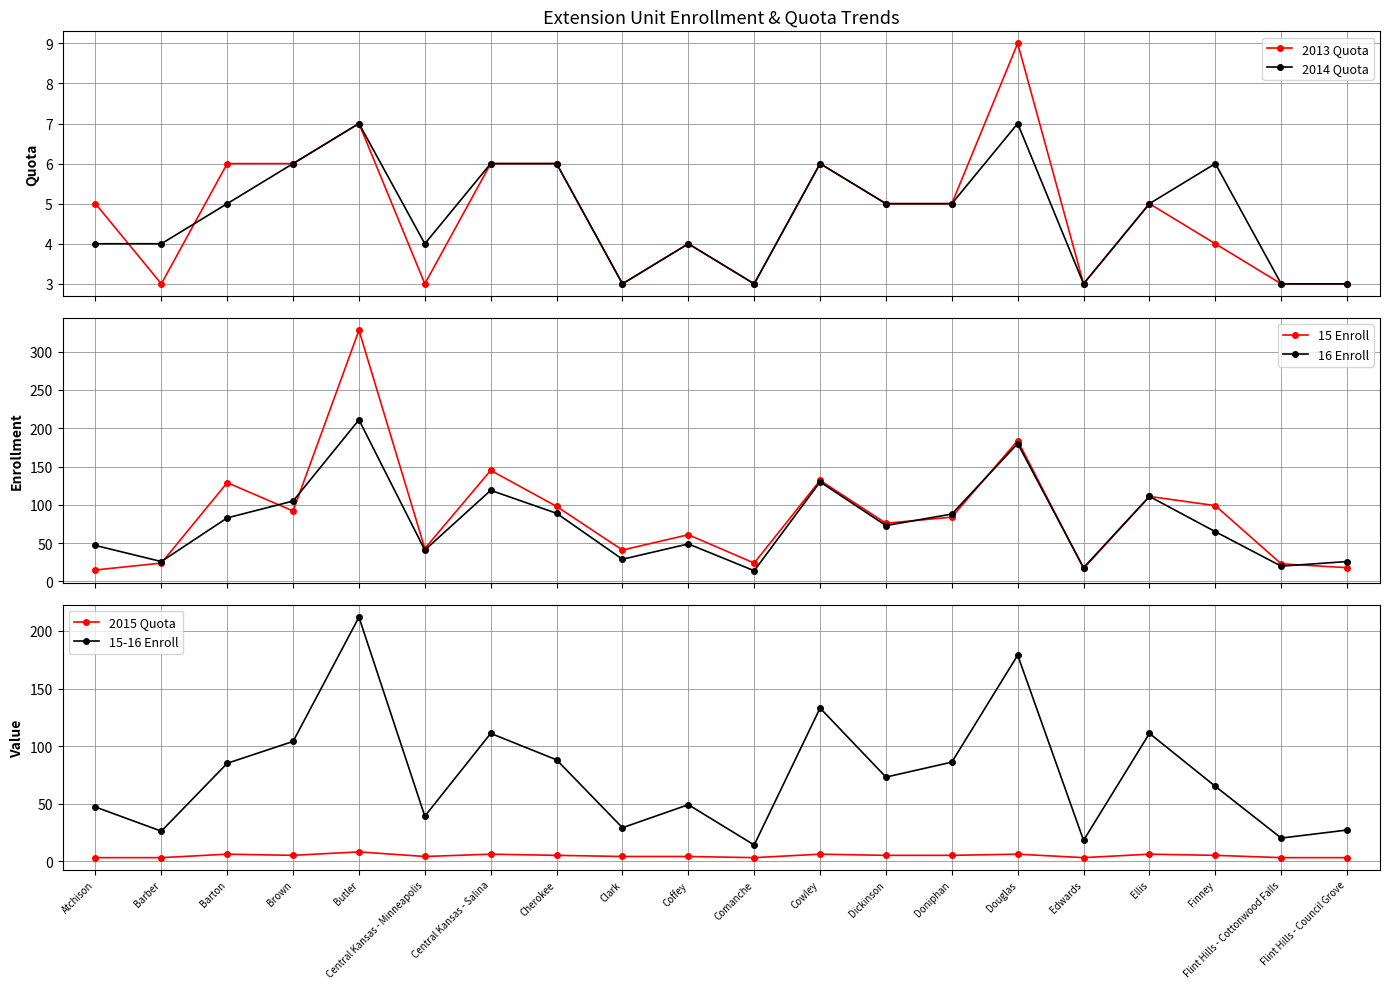

At which label does 2013 Quota reach its peak?

Douglas